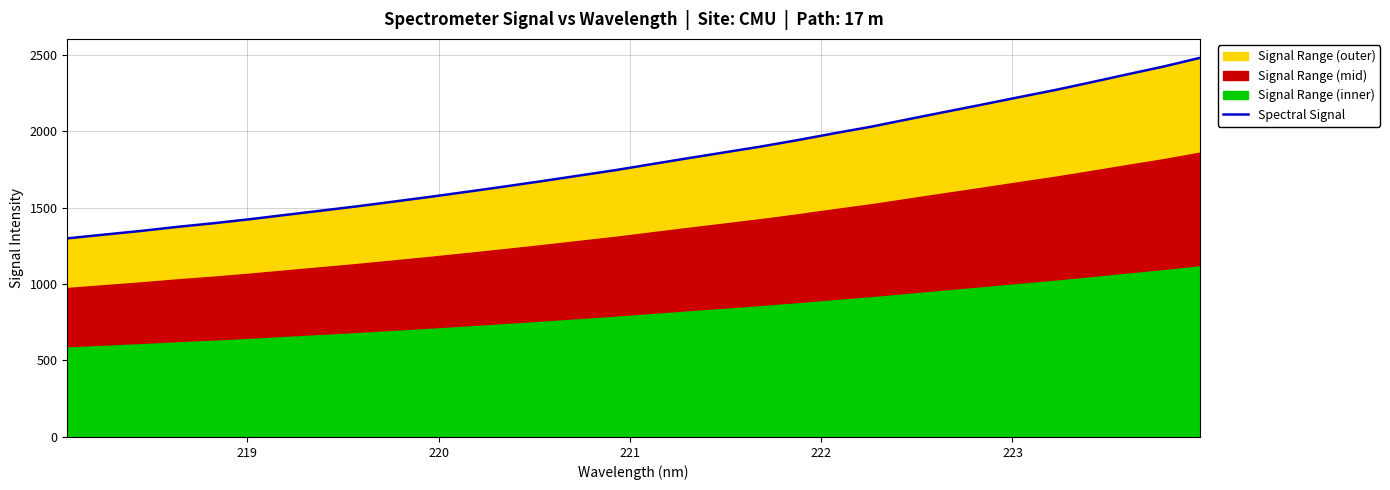

What is the minimum value for Spectral Signal?

1298.5